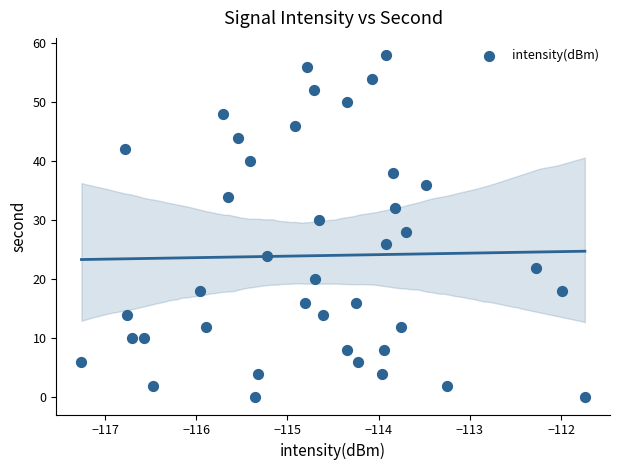

What is the range of Y values (max minus min)?

58